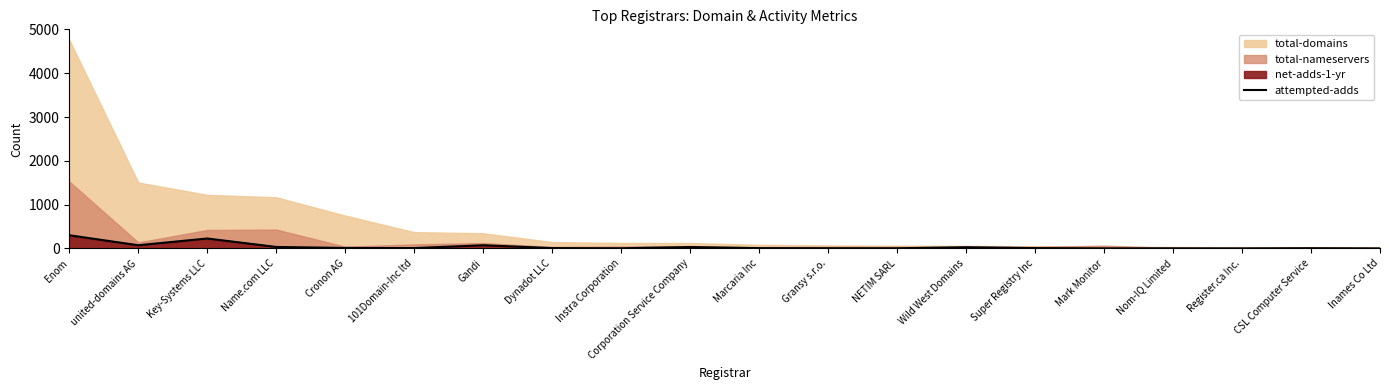

At which category does the chart reach its peak across all series?

Enom